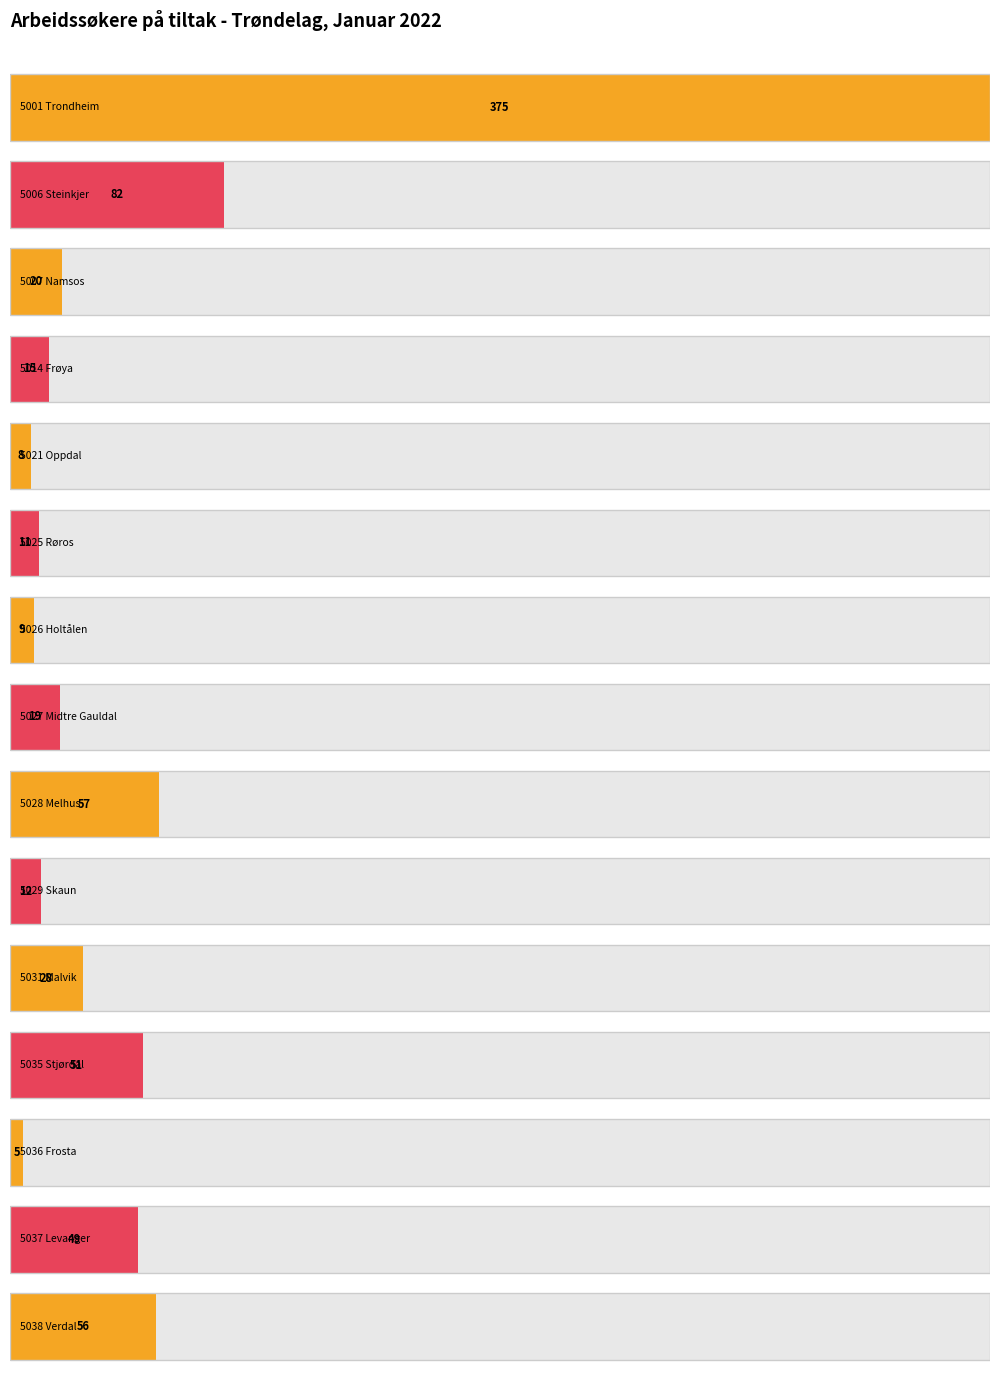

Between 5027 Midtre Gauldal and 5007 Namsos, which is larger?

5007 Namsos